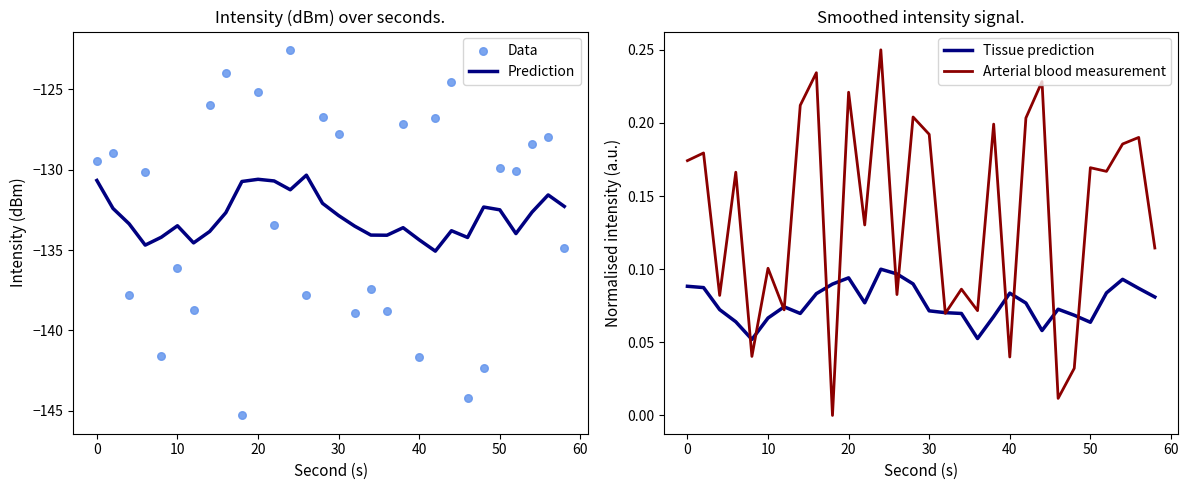

Which series has the largest Y range (max minus min)?

Data